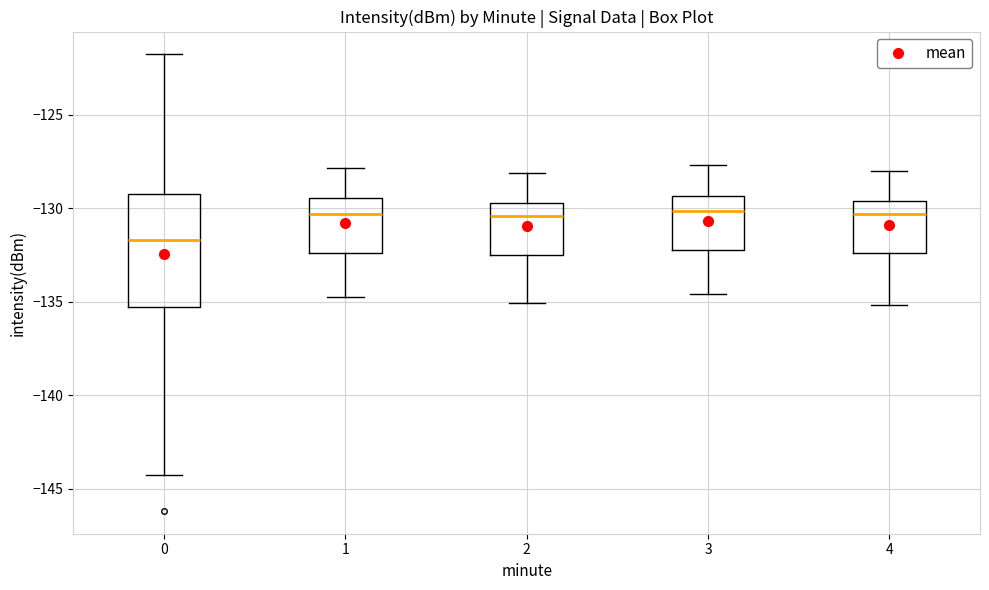

Reading left to right, transcribe this box plot: for each box, give where its median line is, the range the box spans, and where its two whiskers end, as read against the y-axis. The values are not printed on the chart, so give them approximately, as read against the axis.

0: median -131.5, box -135.5 to -129.0, whiskers -144.5 to -122.0
1: median -130.5, box -132.5 to -129.5, whiskers -135.0 to -128.0
2: median -130.5, box -132.5 to -129.5, whiskers -135.0 to -128.0
3: median -130.0, box -132.0 to -129.5, whiskers -134.5 to -127.5
4: median -130.5, box -132.5 to -129.5, whiskers -135.0 to -128.0